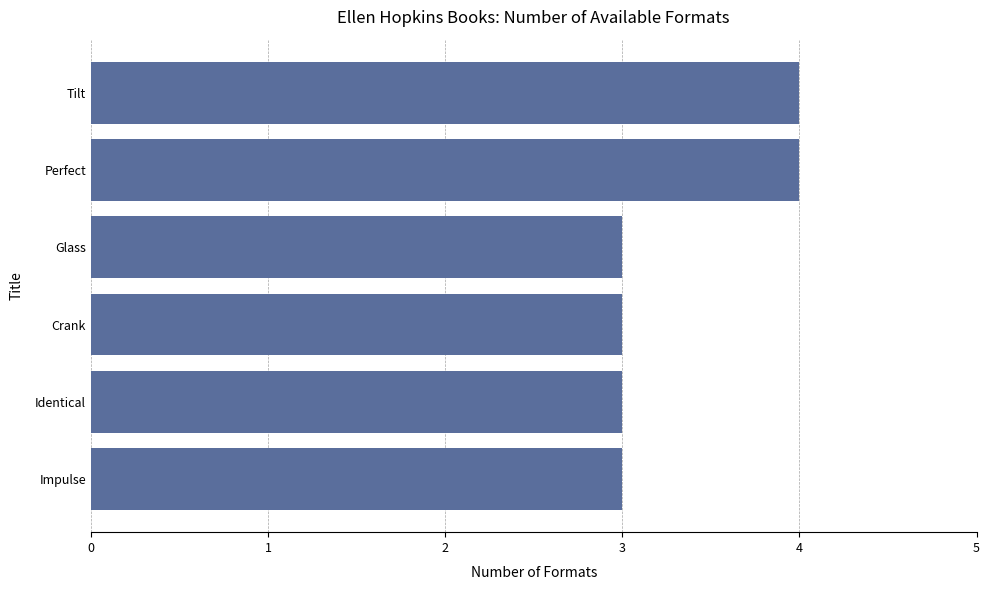

Which has a higher value, Perfect or Crank?

Perfect